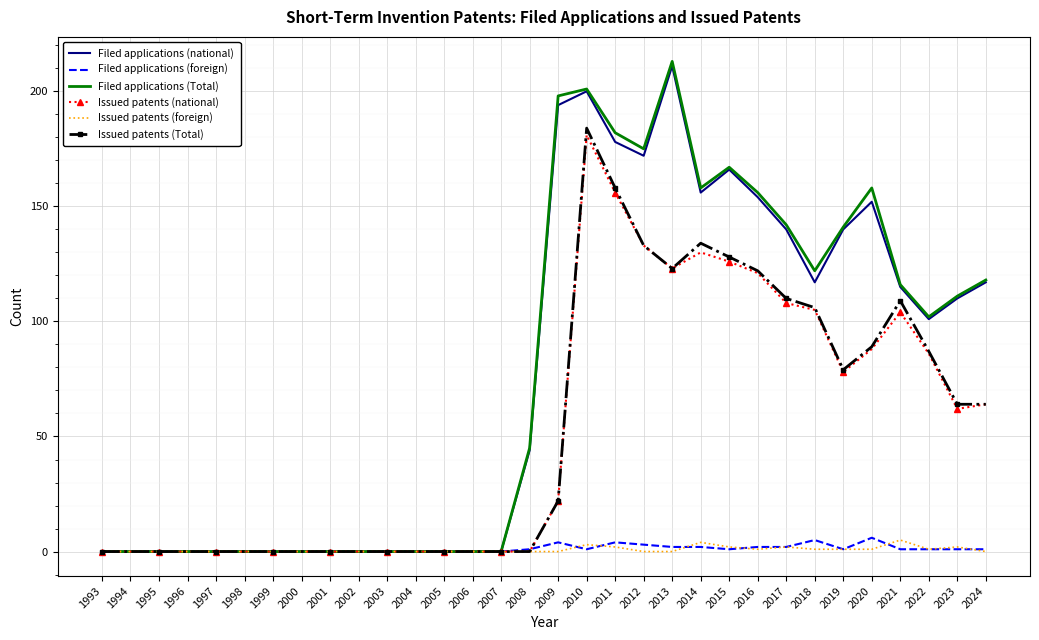

True or false: Issued patents (foreign) has a value of 5 at 2021.

True